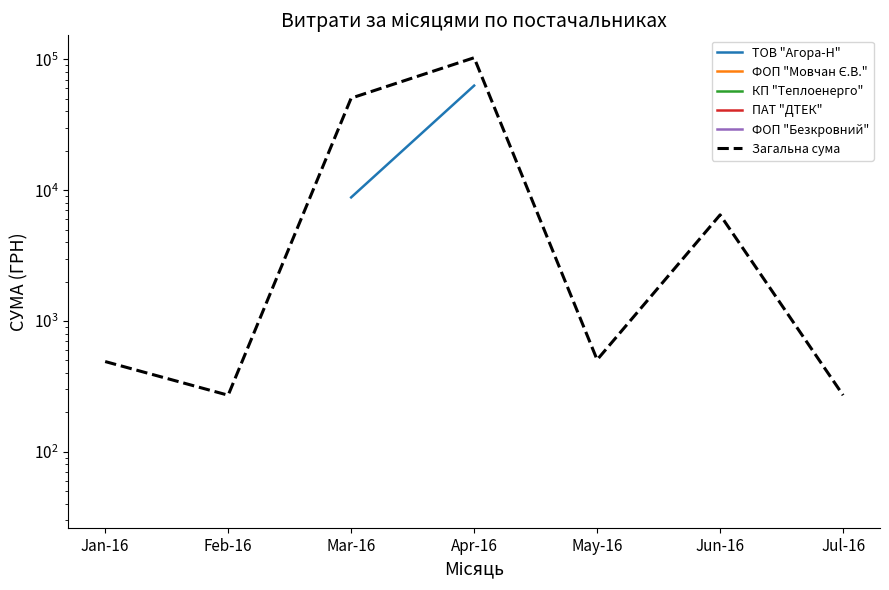

Which category has the highest value in the ФОП "Безкровний" series?

Jan-16